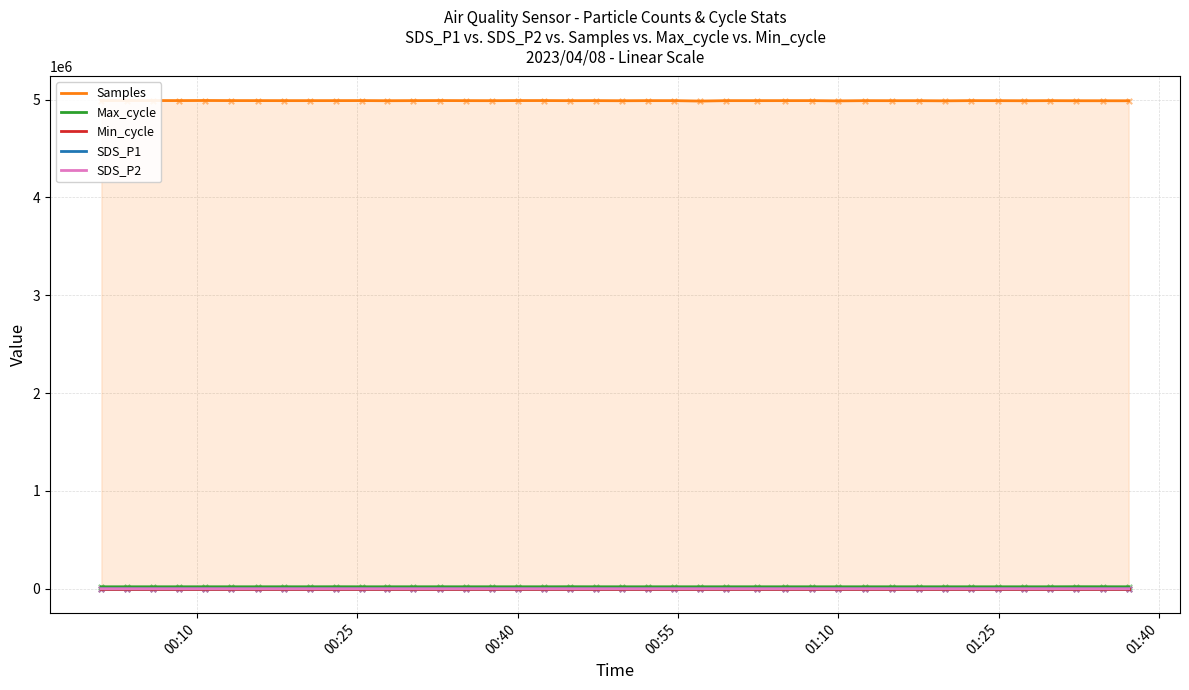

What are all the series names shown in the legend?

Samples, Max_cycle, Min_cycle, SDS_P1, SDS_P2